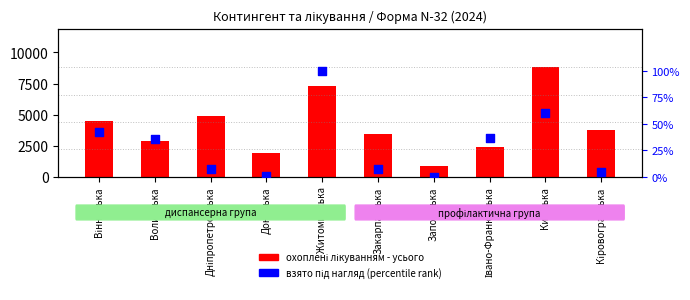

What are all the series names shown in the legend?

охоплені лікуванням, взято під нагляд (percentile rank)